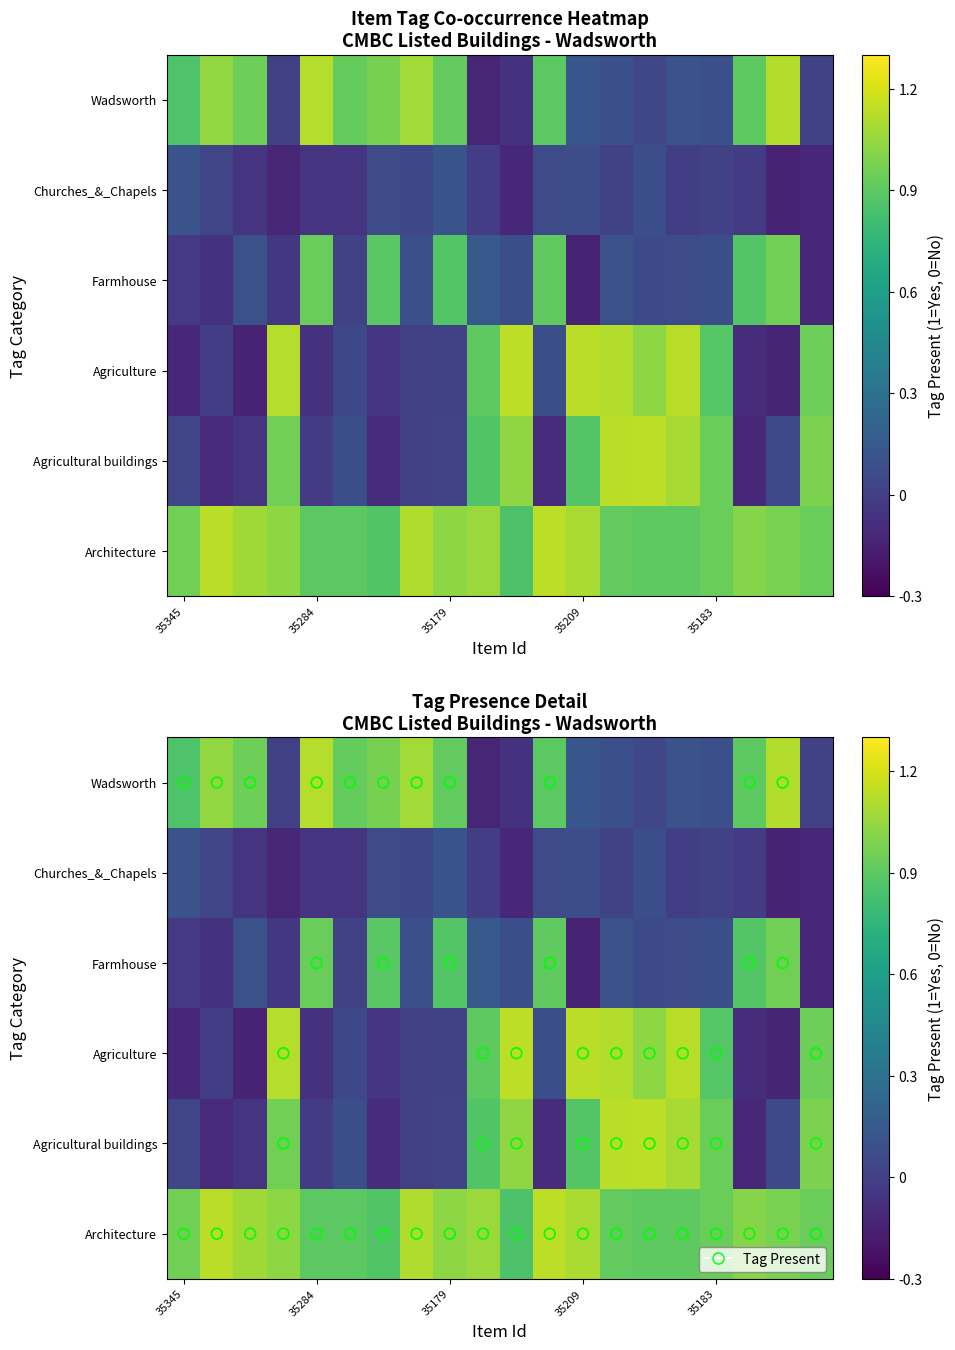

How many data points in Churches_&_Chapels are above 0?

10